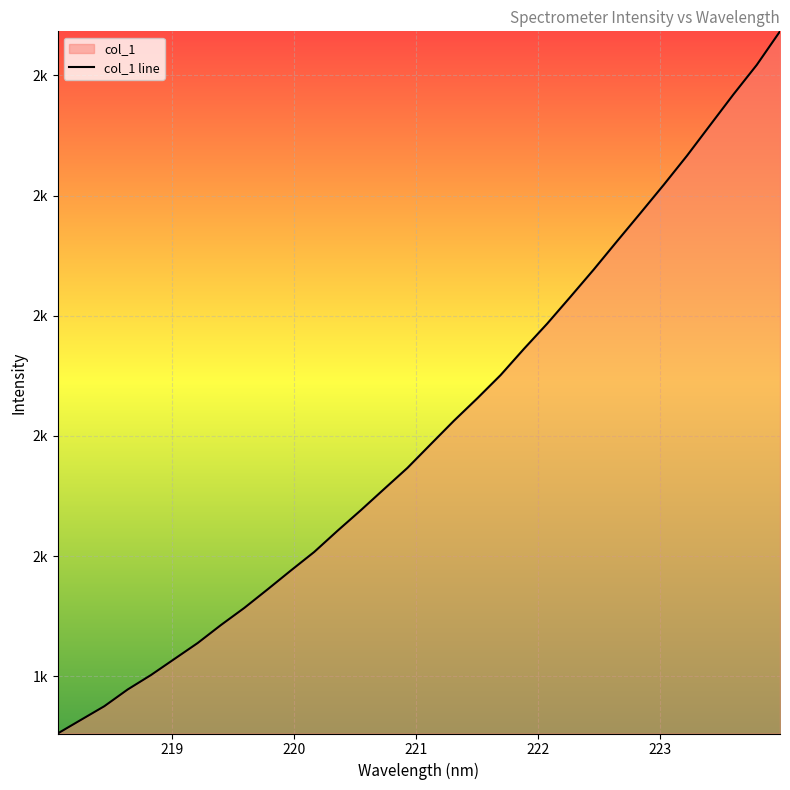

How many values exceed 1786?

16